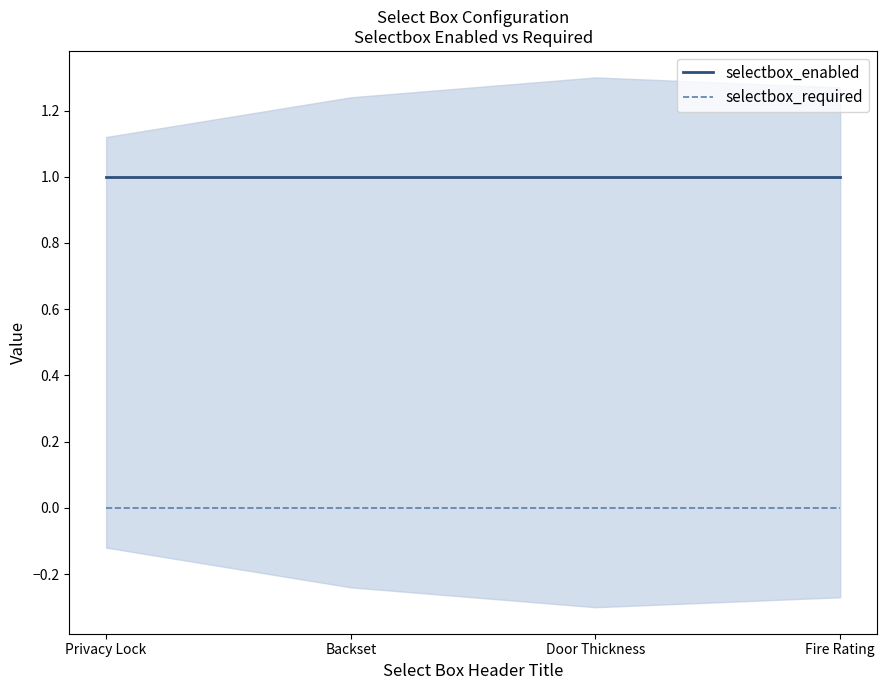

True or false: selectbox_enabled and selectbox_required intersect in this chart.

False